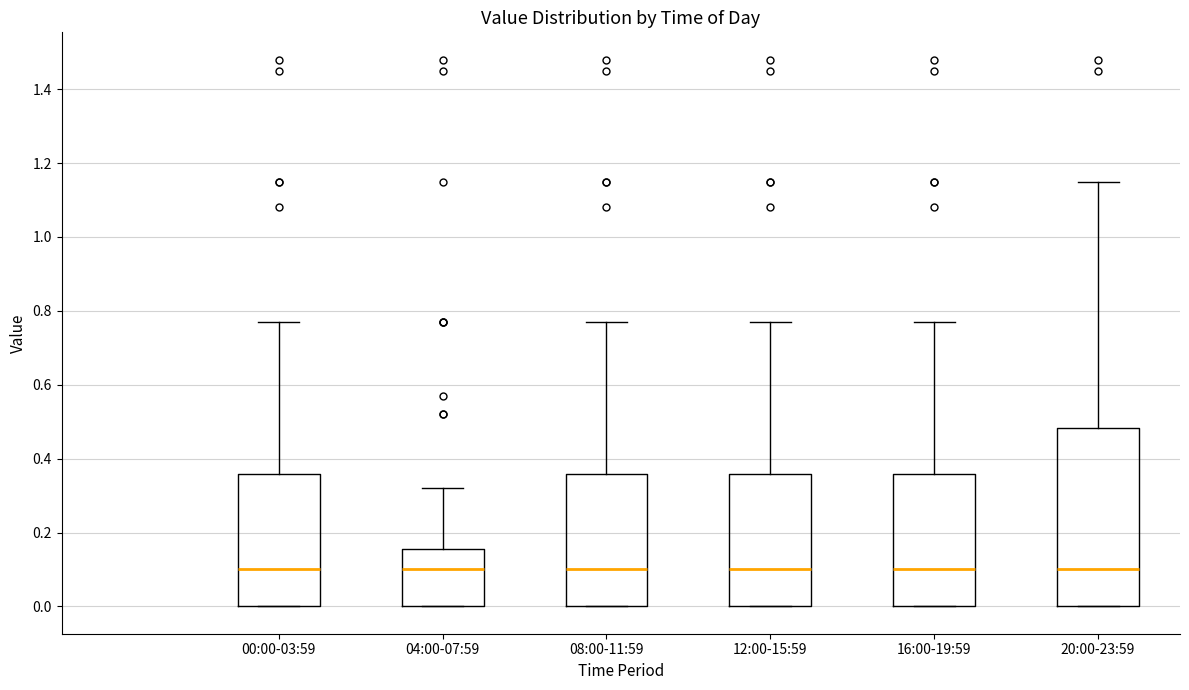

Where is the lower edge of the box for 20:00-23:59 on the y-axis? The values are not printed on the chart, so give them approximately, as read against the axis.

0.00